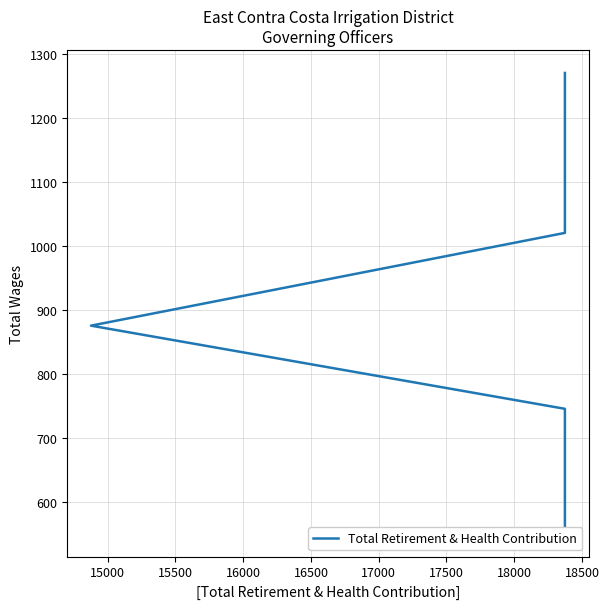

What is the sum of the values at 15500 and 15000?

1895